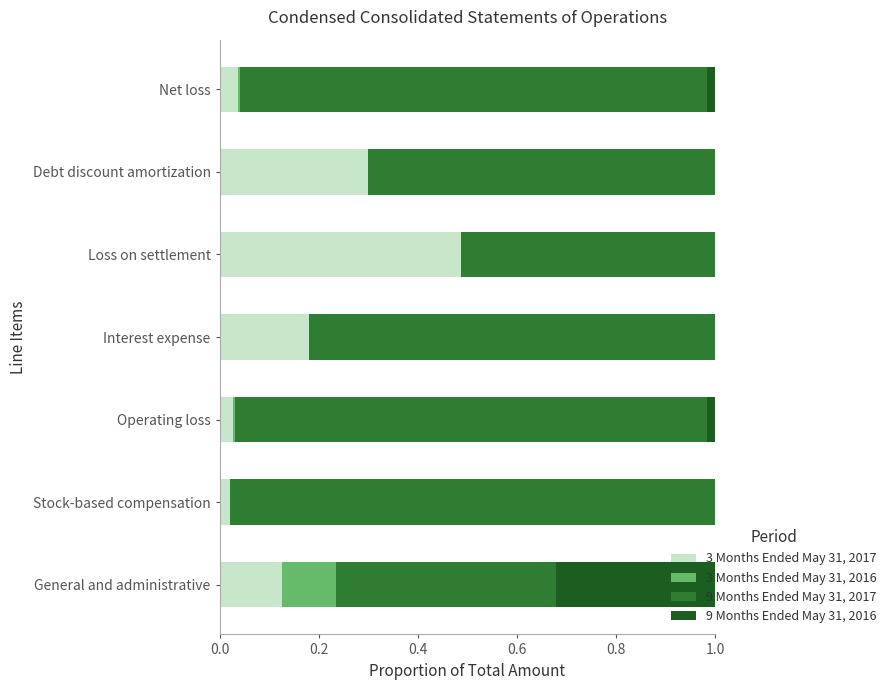

The 3 Months Ended May 31, 2017 series shows 0.0 at Stock-based compensation. True or false?

True